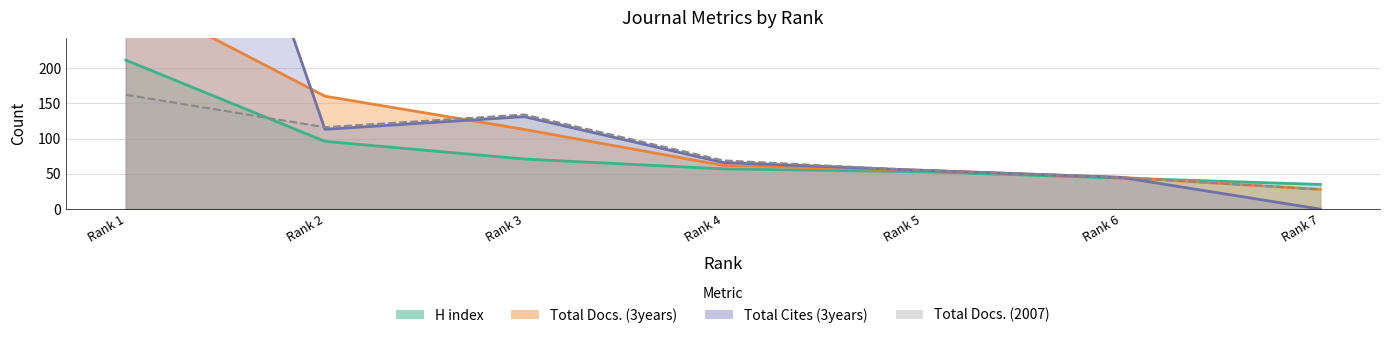

The value of H index at Rank 6 is 44. True or false?

True